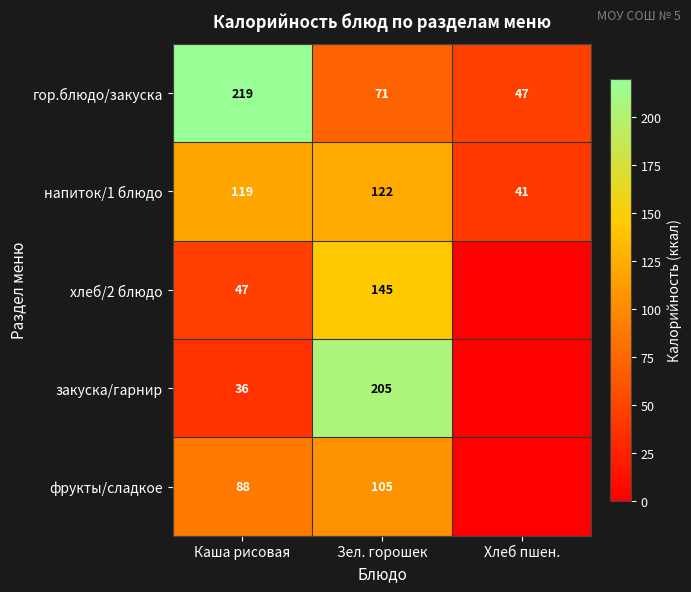

How many data points in напиток/1 блюдо are less than 119?

1